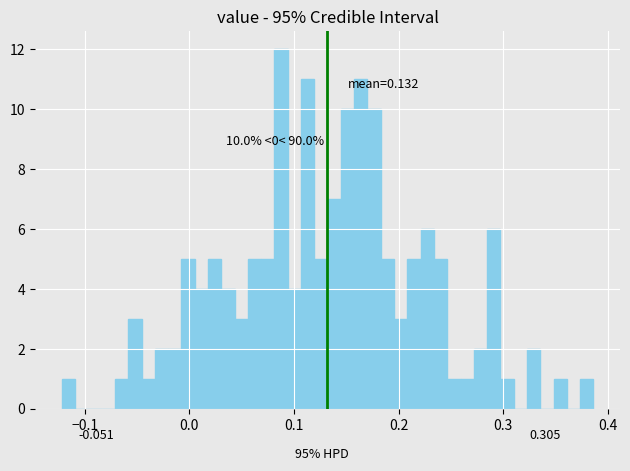

Around what value on the x-axis is the tallest bar? Give the approximate position of its centre, as read against the axis.

0.09